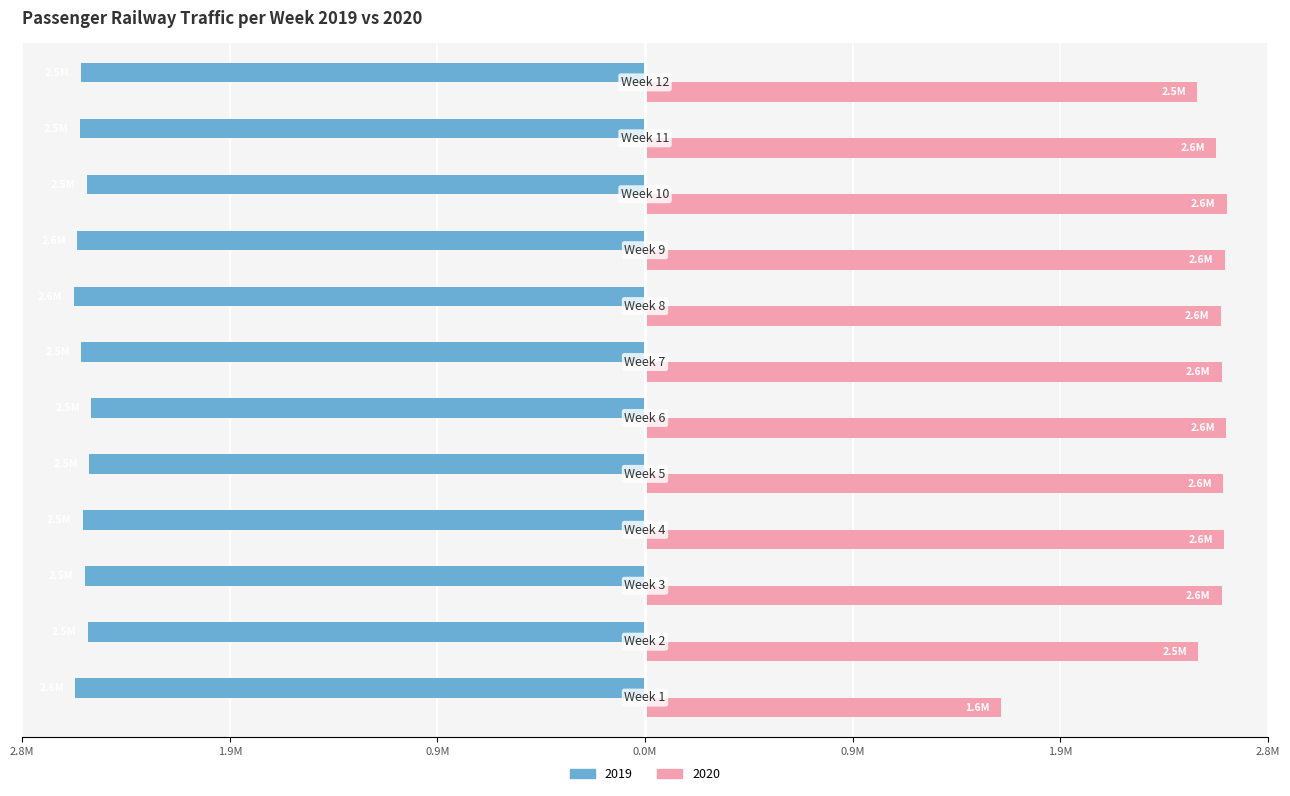

What are all the series names shown in the legend?

2019, 2020